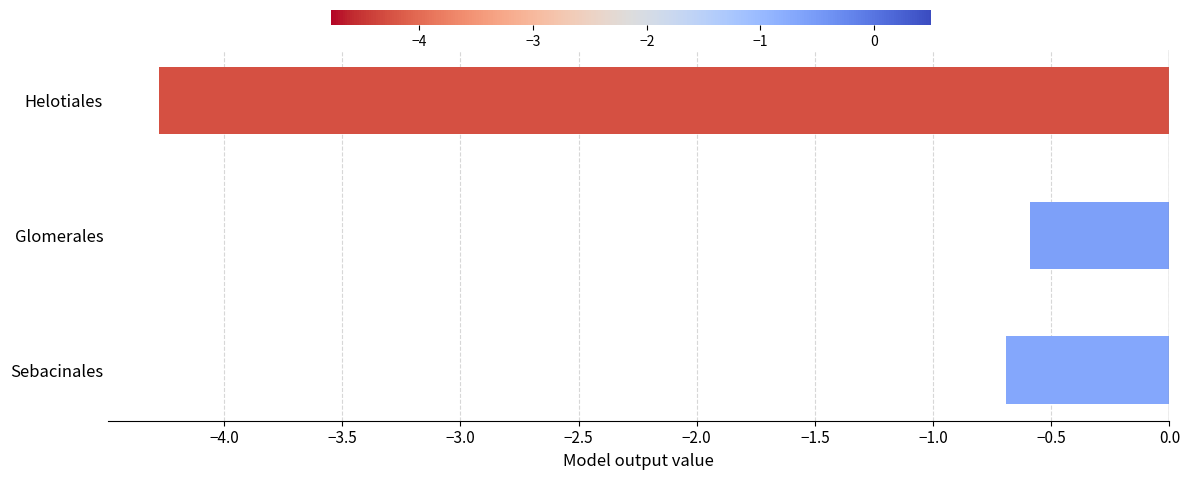

What is the label of the 3rd bar from the top?

Sebacinales